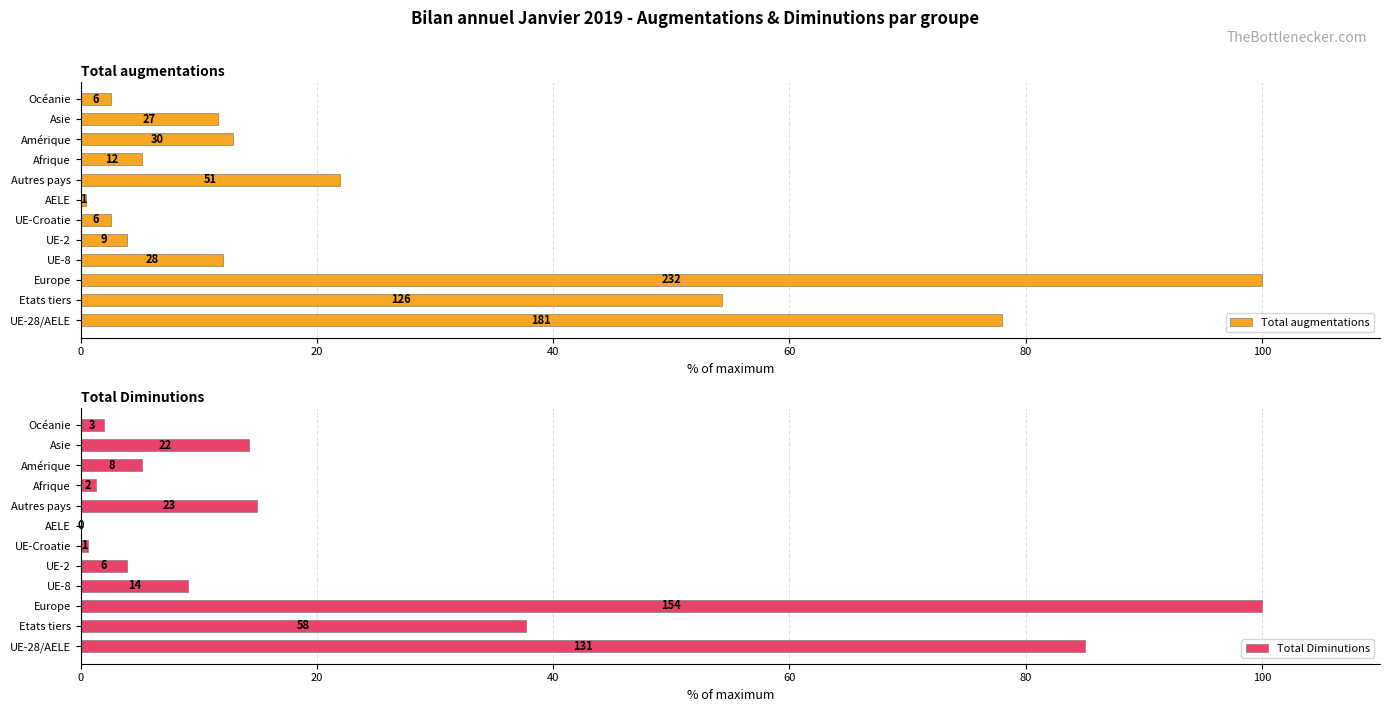

How many data points in Total Diminutions are less than 9?

6